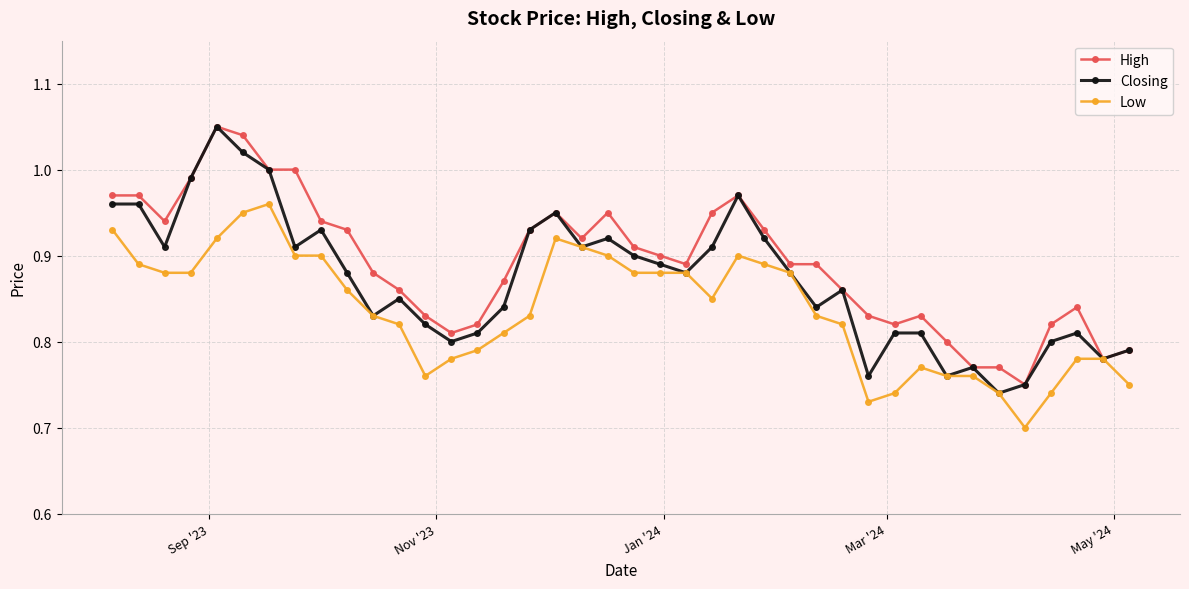

Rank the series by their average value, from highest to lowest.

High, Closing, Low